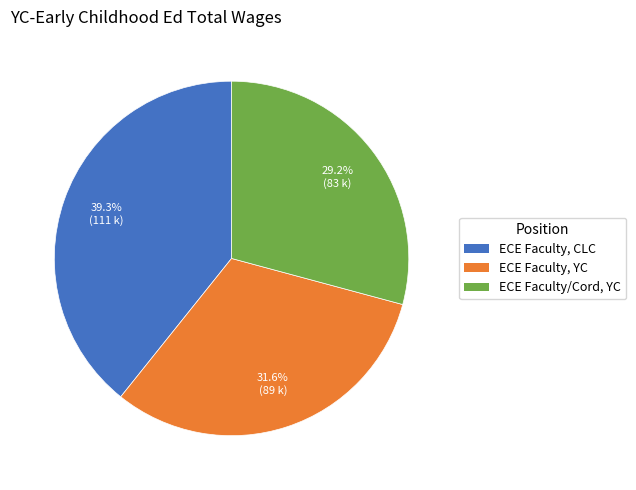

What is the smallest slice in the pie chart?

ECE Faculty/Cord, YC